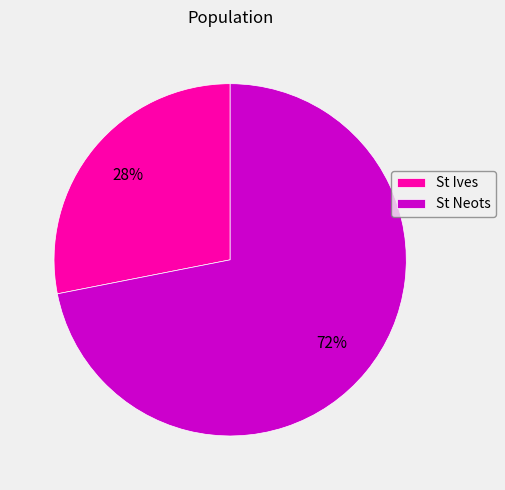

Is there any slice that represents more than half of the pie?

Yes